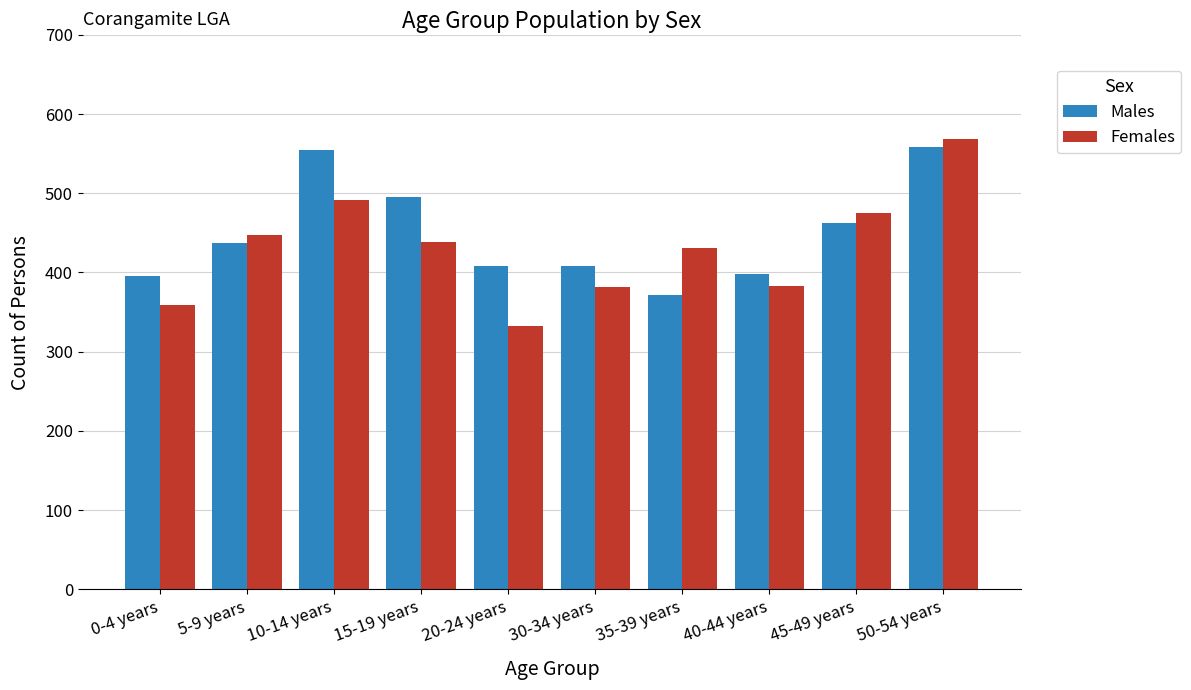

What is the value of the Females bar at the 1st from the left?

359